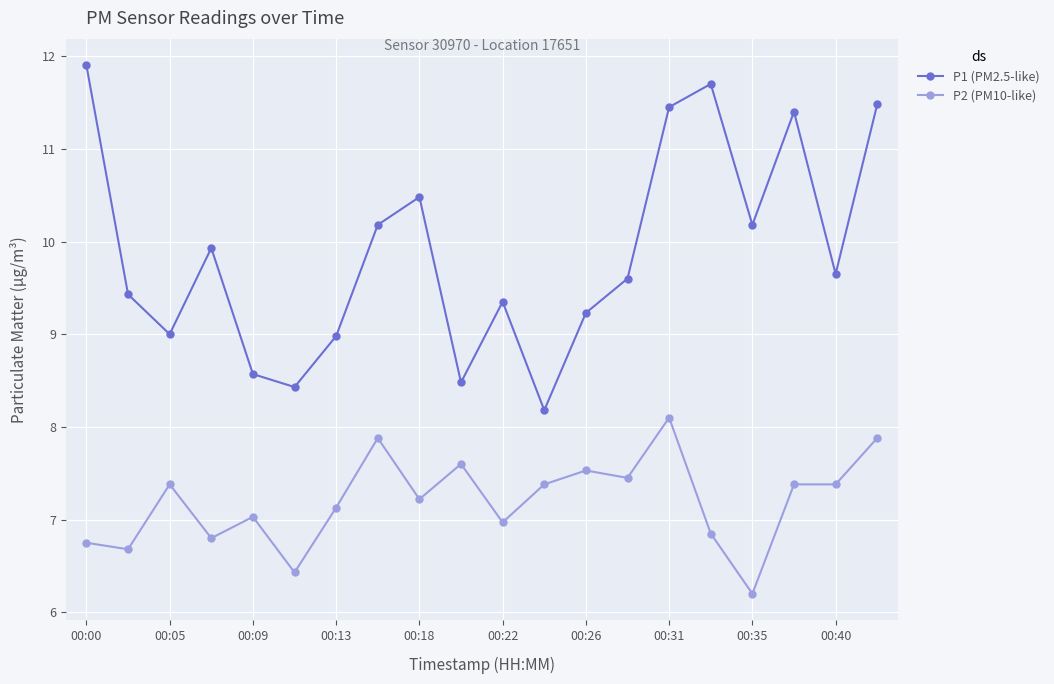

List the series in order of their overall mean, lowest first.

P2 (PM10-like), P1 (PM2.5-like)